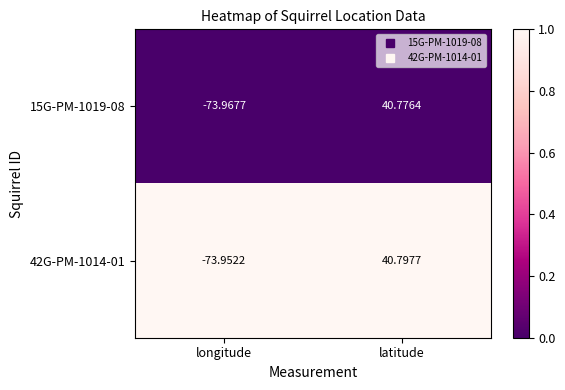

What is the greatest value displayed?

40.8